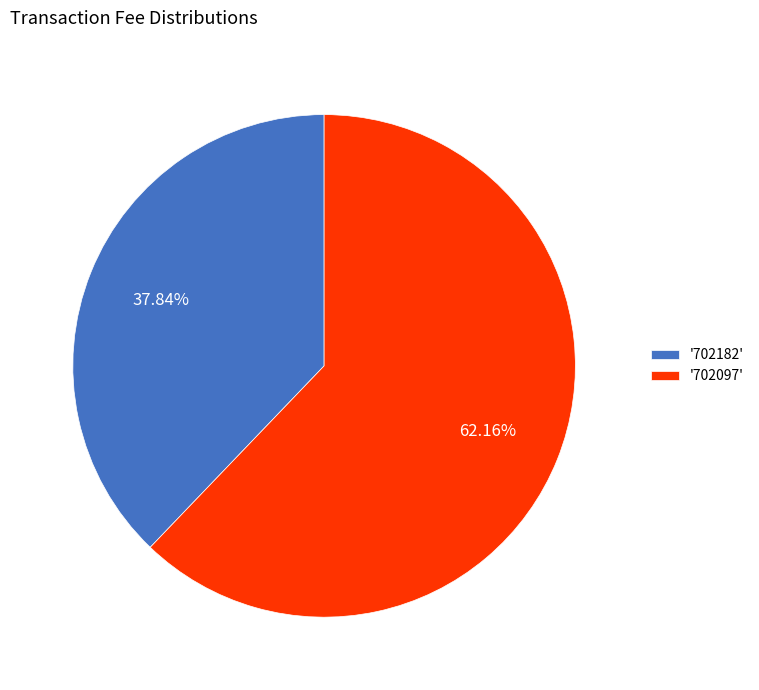

Is the sum of '702182' and '702097' greater than half?

Yes